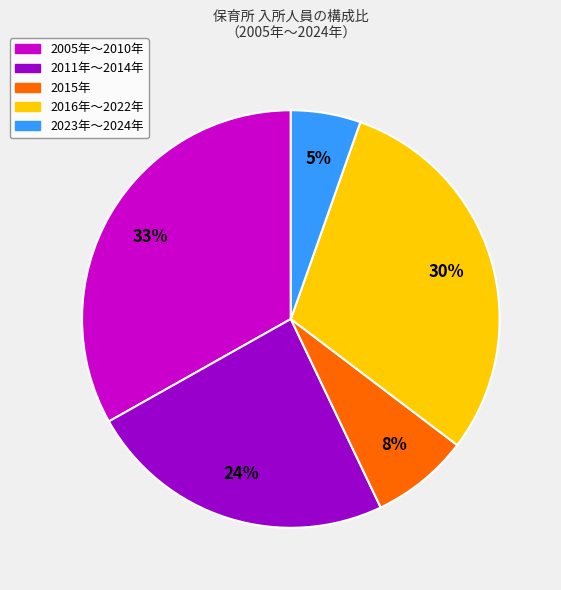

To the nearest percent, what is the difference between the largest and smallest slice percentages?

28%